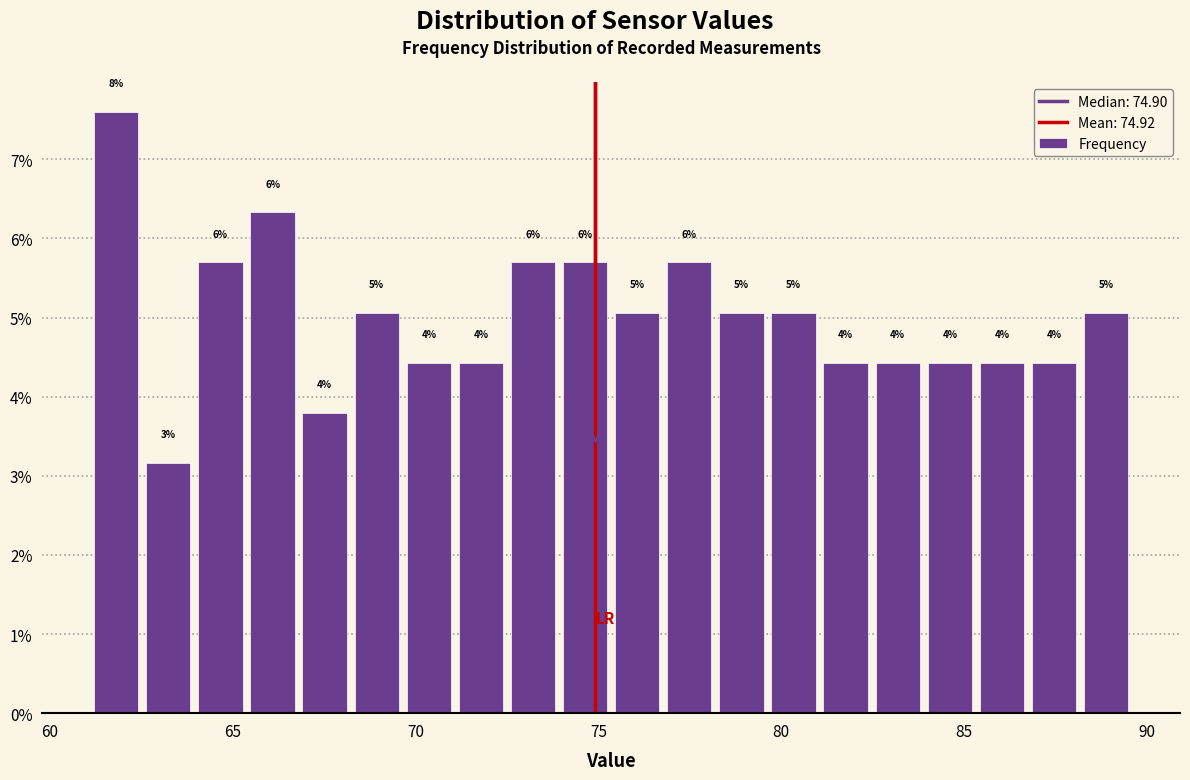

Read against the x-axis, roughly where is the centre of the tallest bar?

62.0